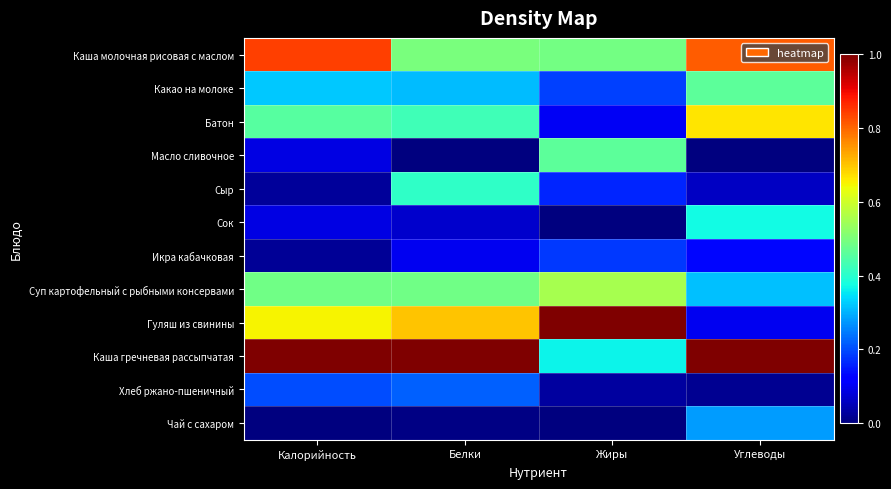

Between Жиры and Углеводы, which series saw the biggest shift?

Гуляш из свинины